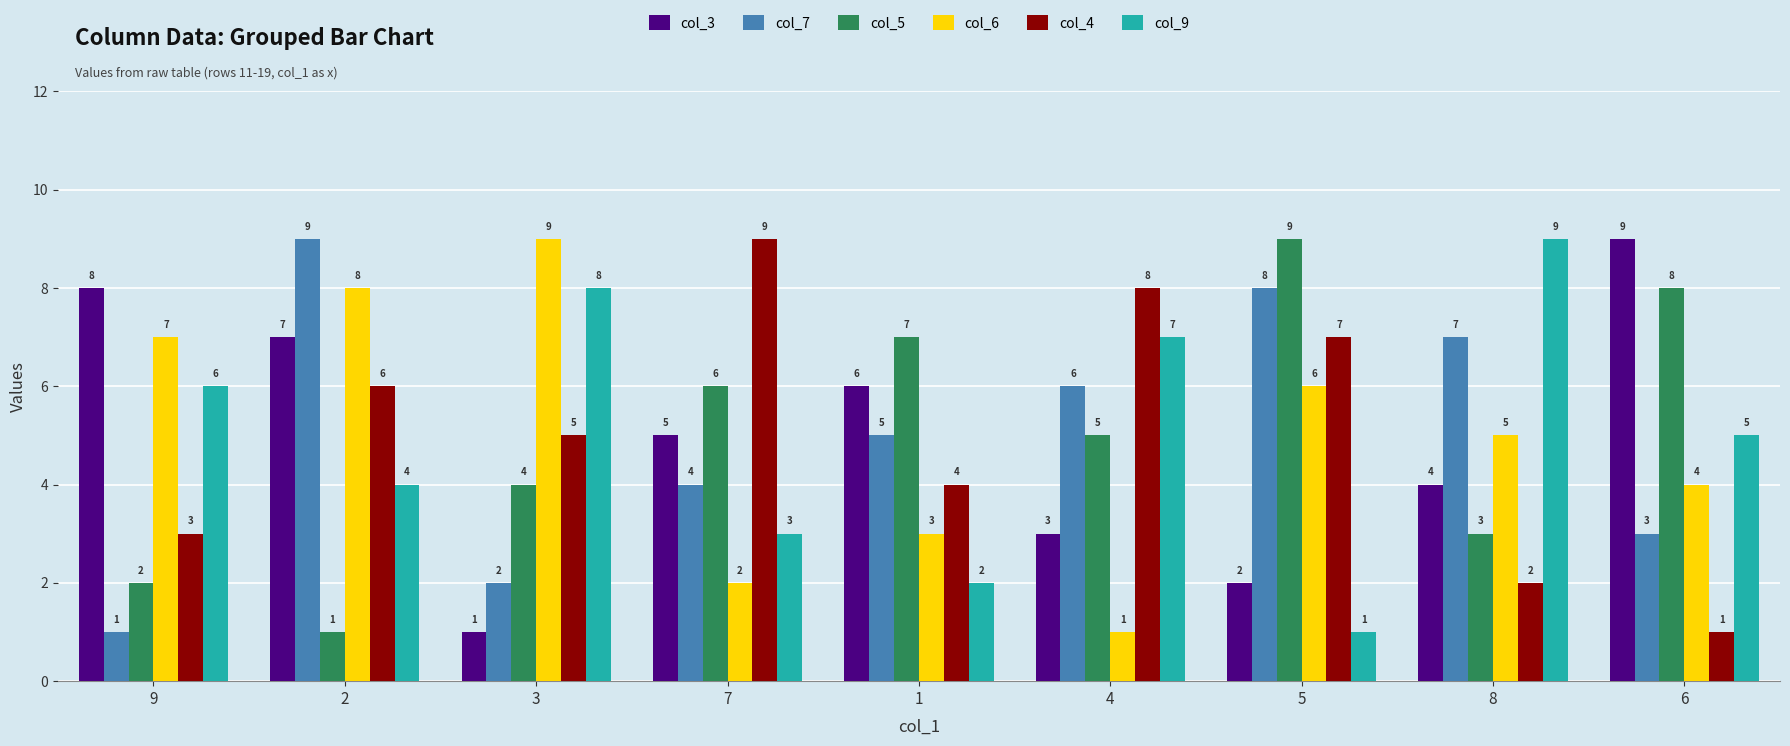

What is the spread (max minus min) of values at 5?

8